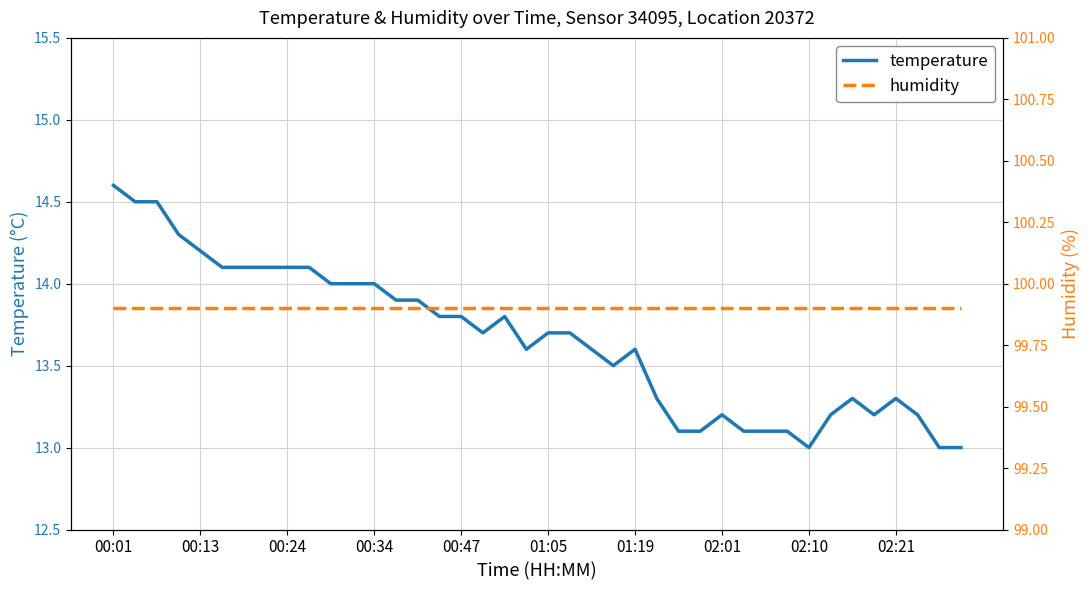

What is the greatest value displayed?

99.9